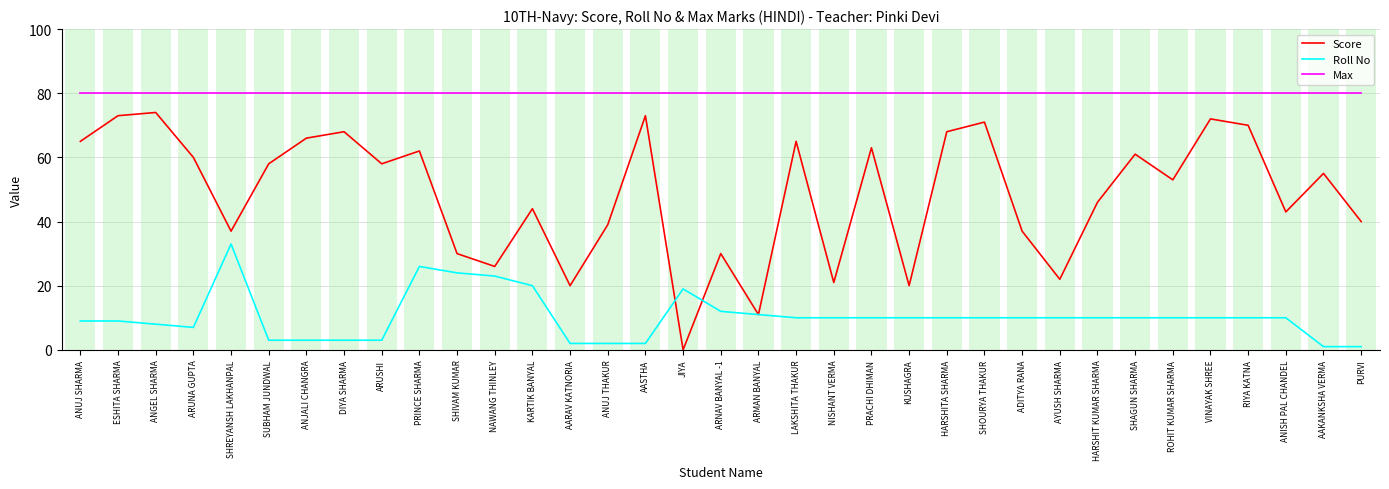

At SUBHAM JUNDWAL, list the series in order from largest to smallest.

Max, Score, Roll No